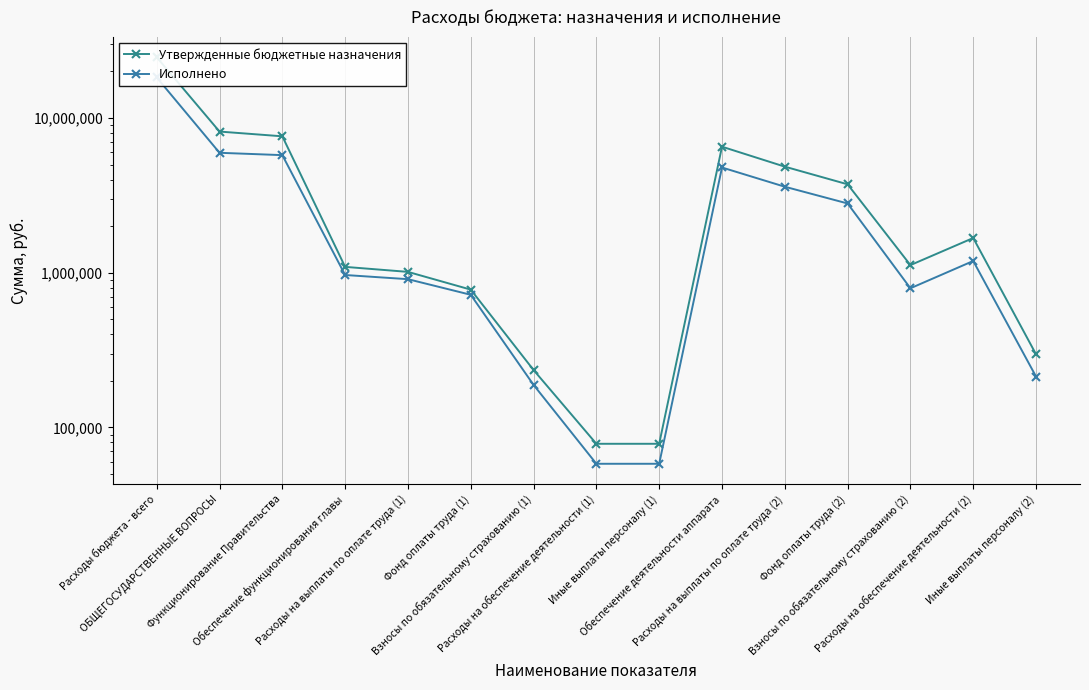

What are all the series names shown in the legend?

Утвержденные бюджетные назначения, Исполнено